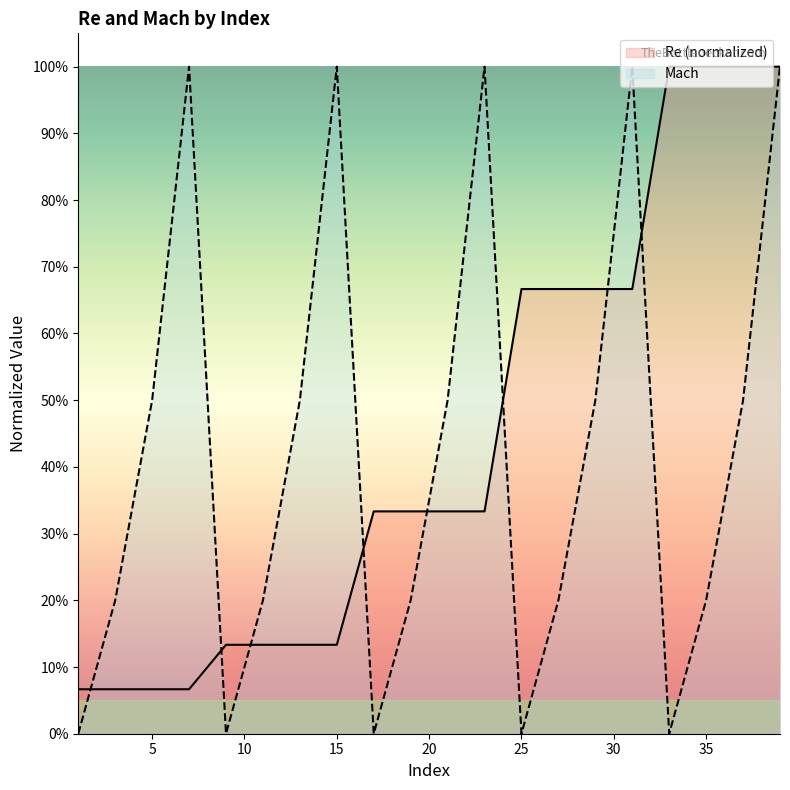

Which label corresponds to the largest value in the chart?

33